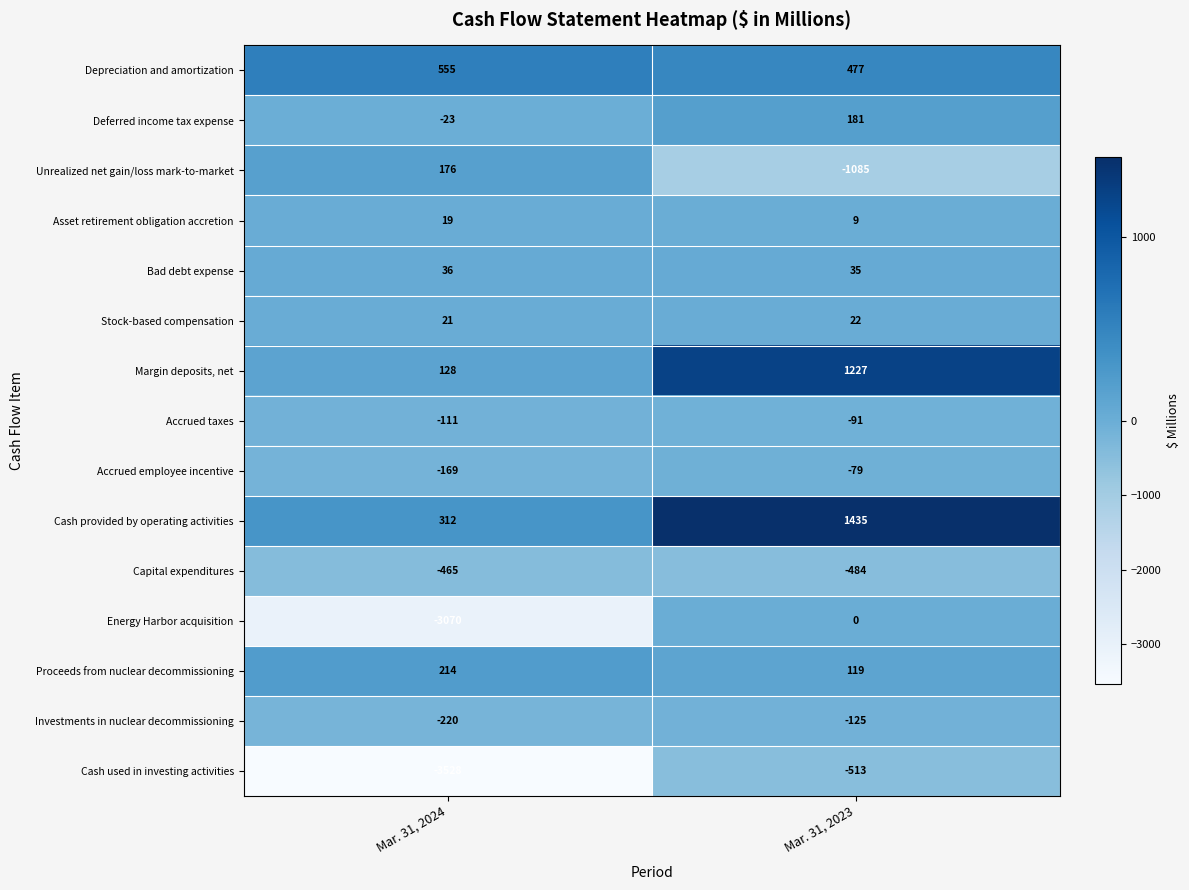

What value does the Proceeds from nuclear decommissioning series have at Mar. 31, 2024, to the nearest 5?

215